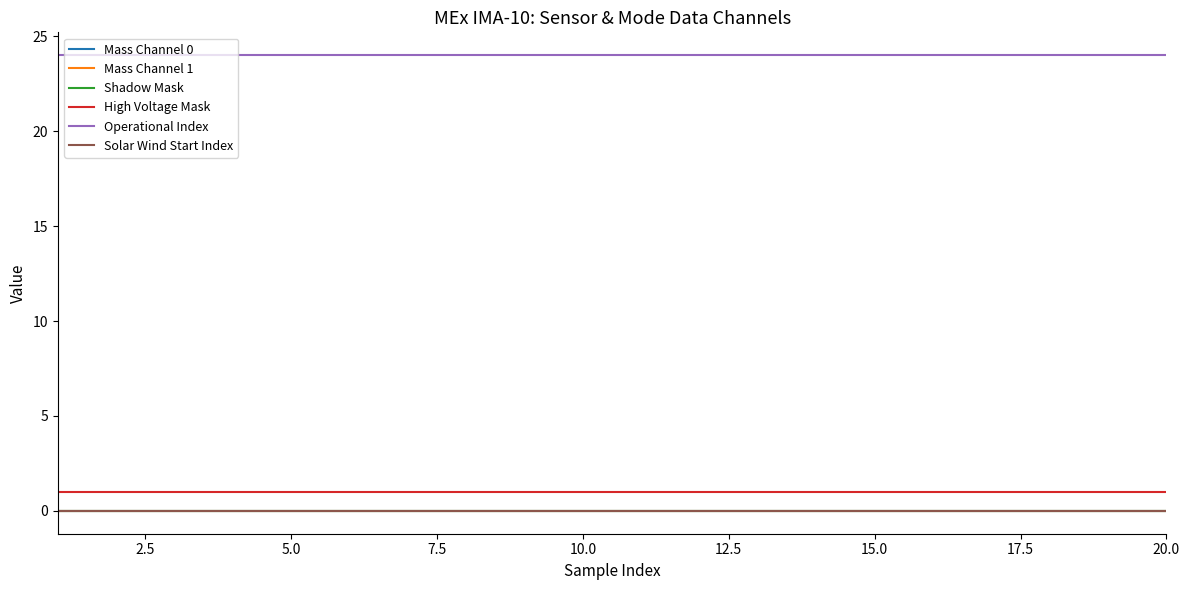

Does the chart have visible grid lines?

No